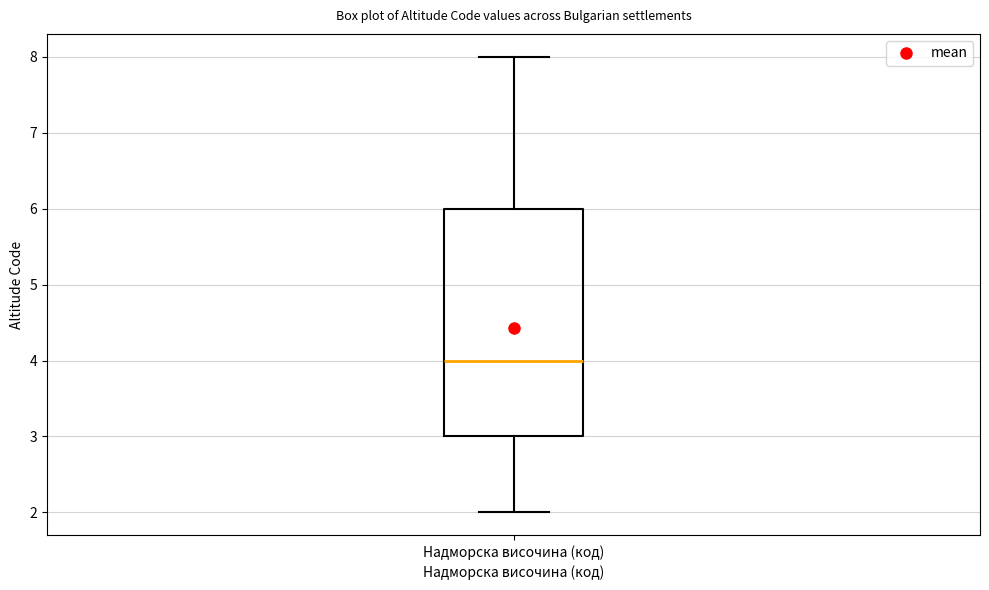

Transcribe this box plot: give where the median line is, the range the box spans, and where the two whiskers end, as read against the y-axis. The values are not printed on the chart, so give them approximately, as read against the axis.

median 4, box 3 to 6, whiskers 2 to 8